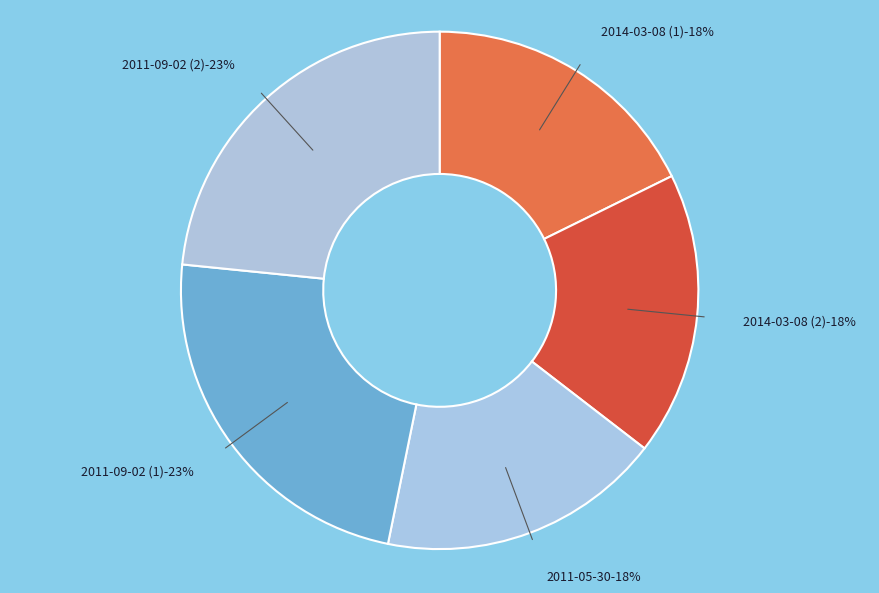

How many segments does this pie chart have?

5